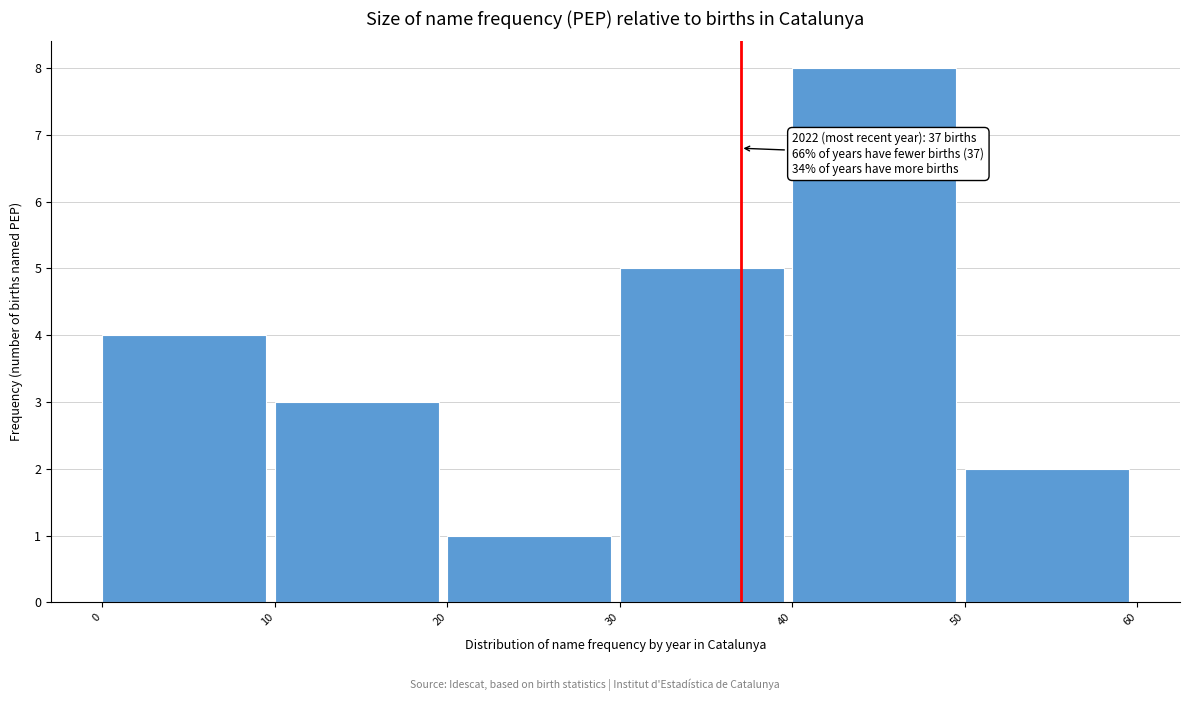

Which range on the x-axis has the tallest bar?

40 to 50